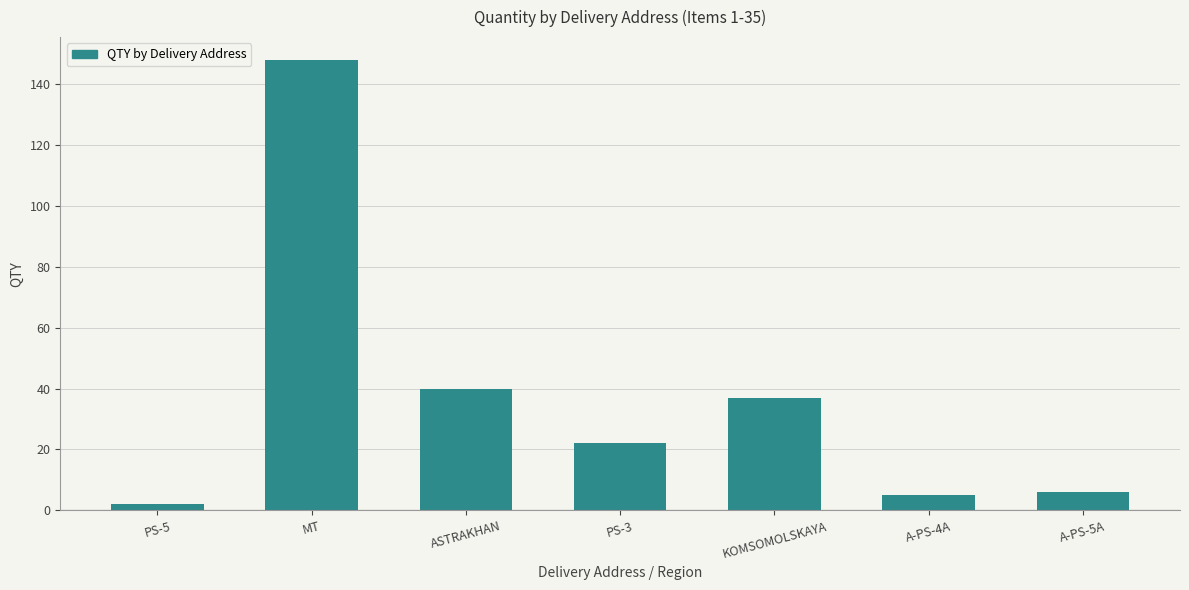

Does the chart contain stacked bars?

No